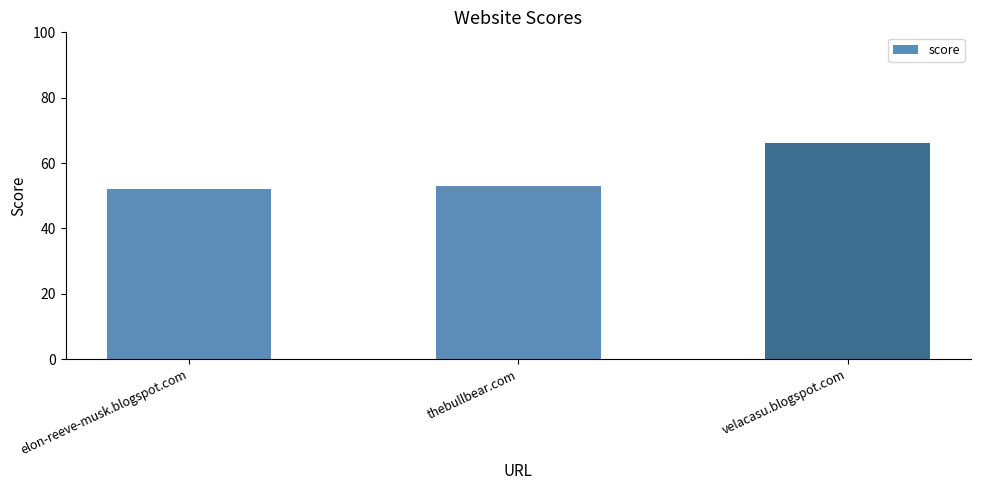

What is the ratio of the value at elon-reeve-musk.blogspot.com to the value at thebullbear.com?

1.0